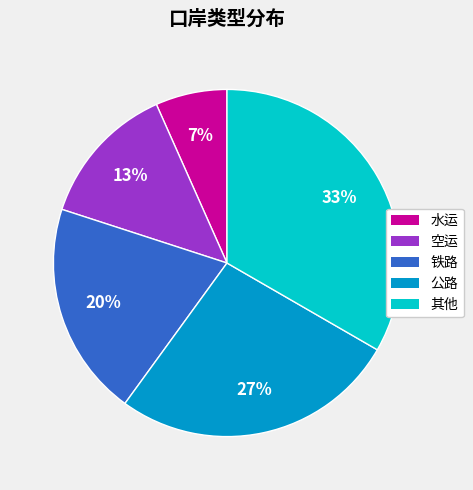

Rank the categories by value from lowest to highest.

水运, 空运, 铁路, 公路, 其他